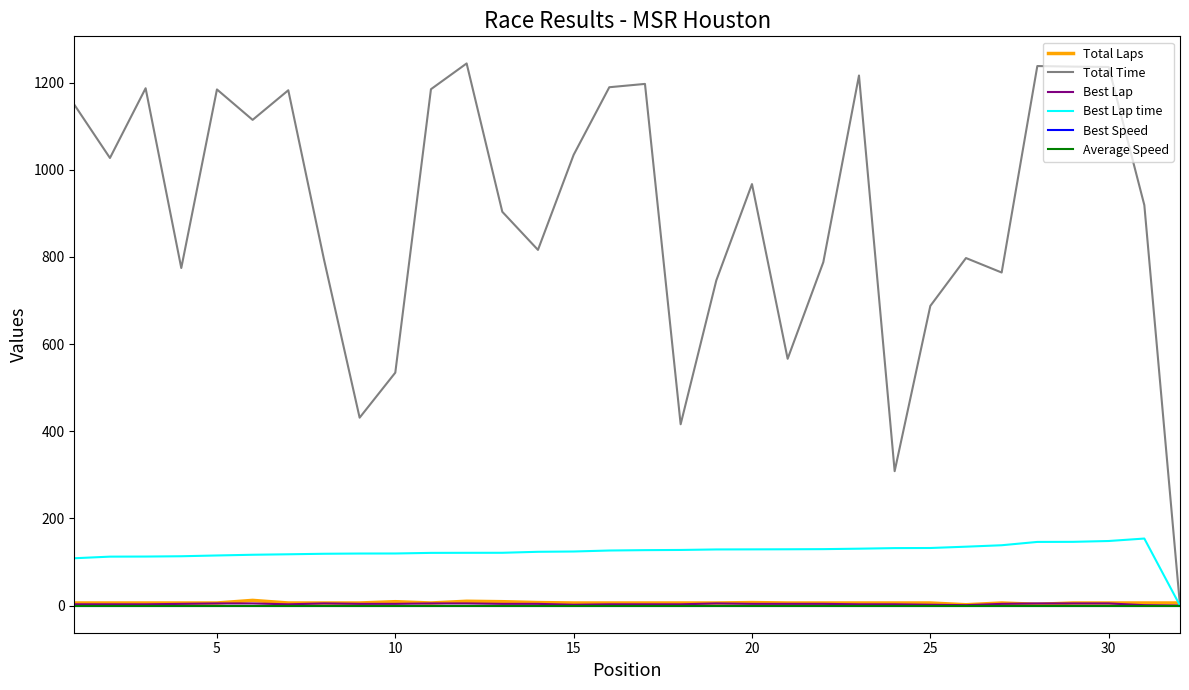

True or false: Best Speed has more than 2 points higher than both neighbors.

False